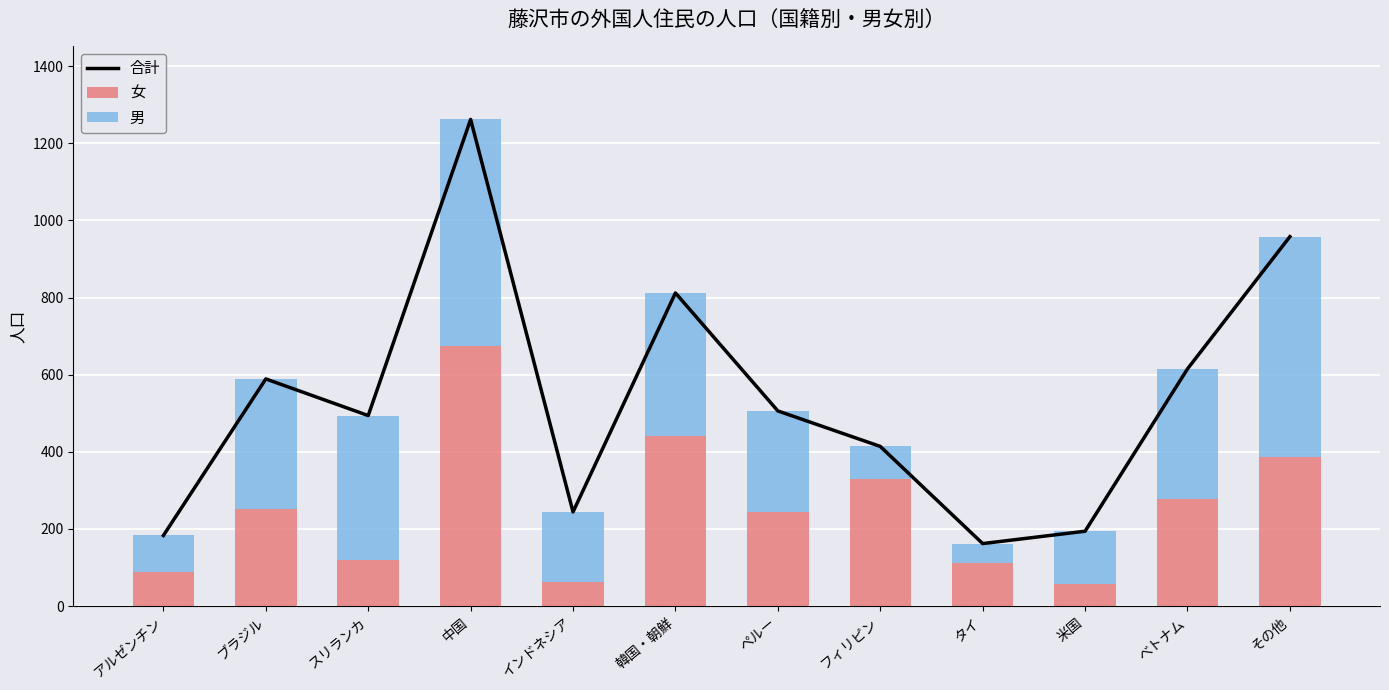

At which category does the chart reach its minimum across all series?

タイ